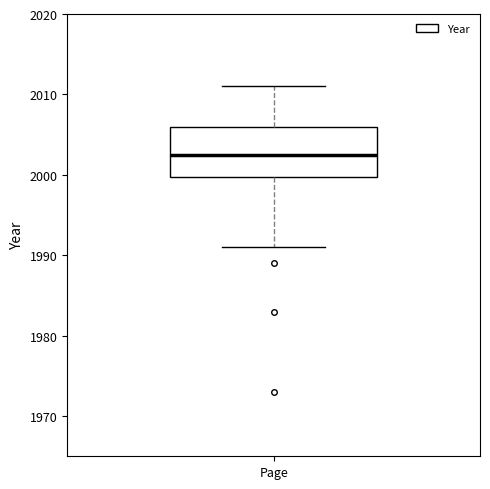

Transcribe this box plot: give where the median line is, the range the box spans, and where the two whiskers end, as read against the y-axis. The values are not printed on the chart, so give them approximately, as read against the axis.

median 2003, box 2000 to 2006, whiskers 1991 to 2011